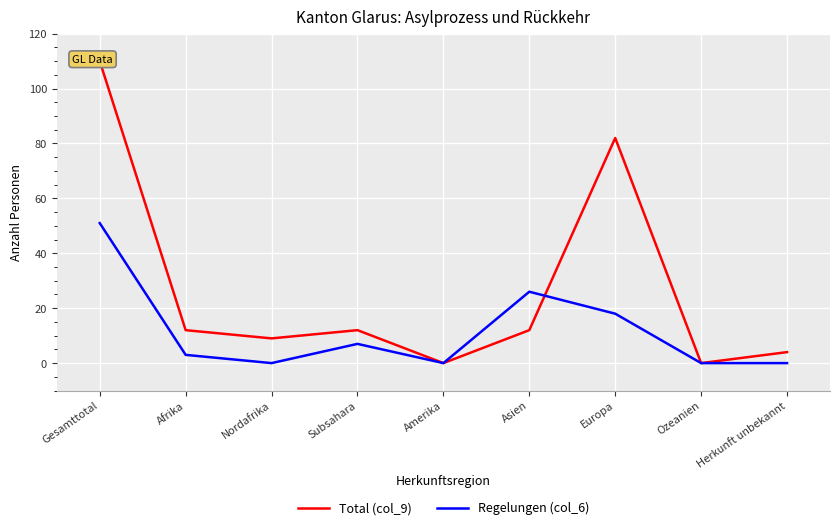

Which series has the largest total across all categories?

Total (col_9)